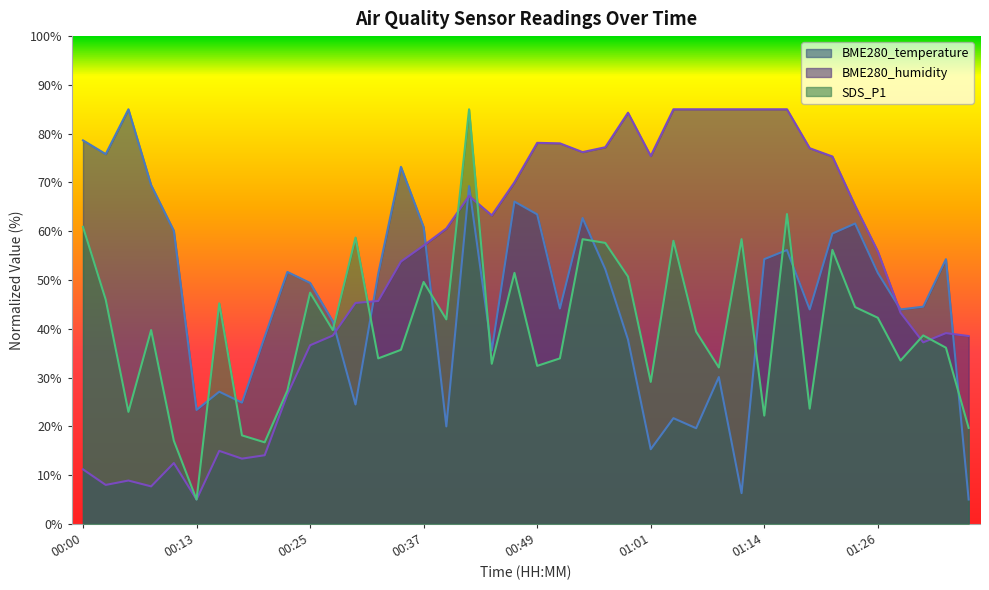

Where does the SDS_P1 series first go above 39?

00:00